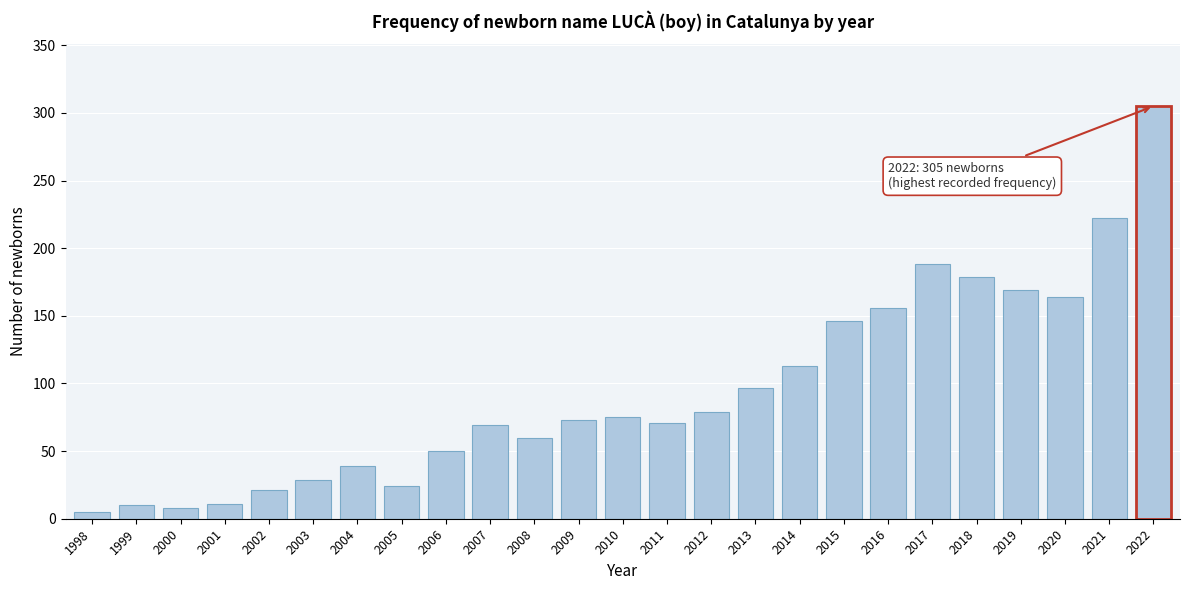

True or false: the data shows 98 at 2010.

False